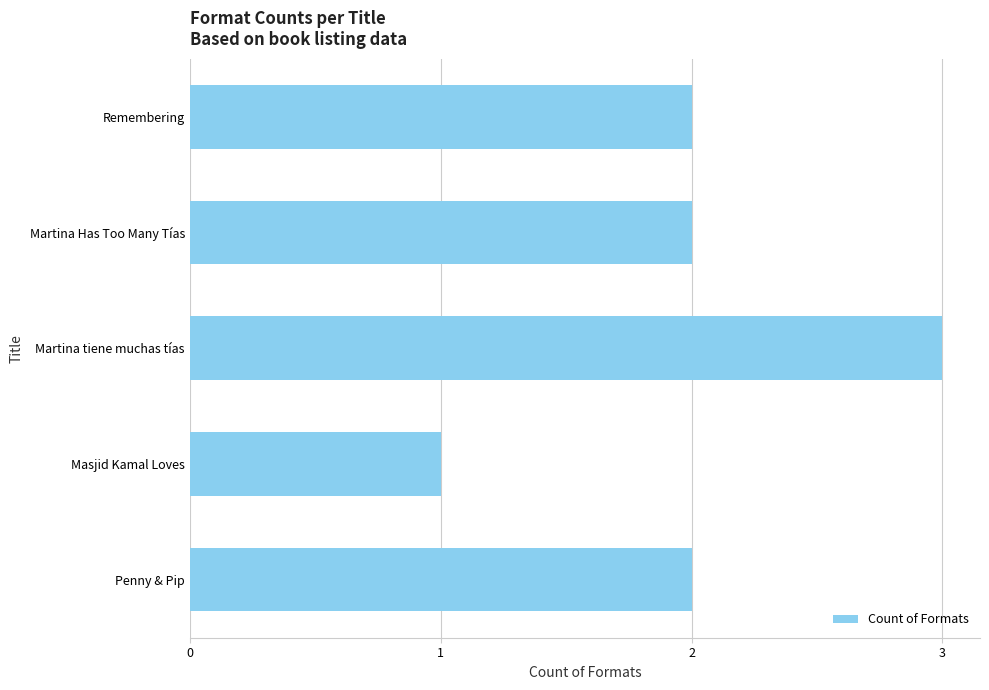

How many categories are shown in the chart?

5